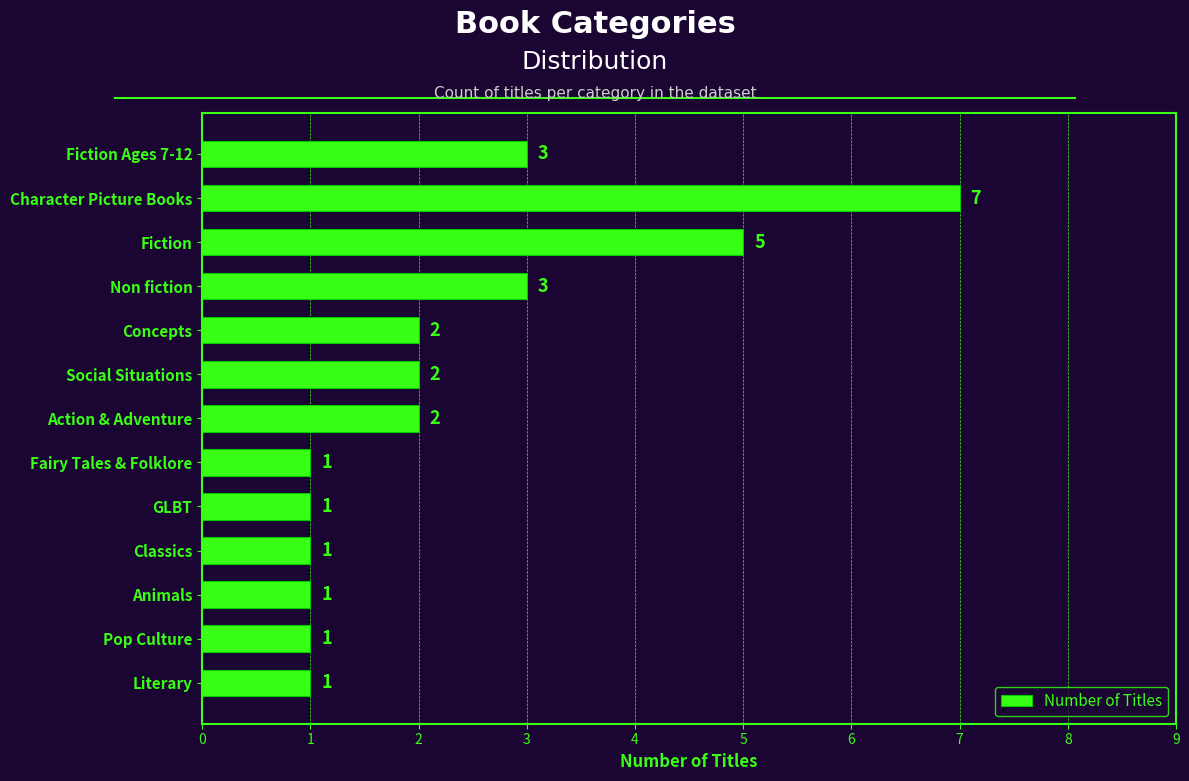

What is the difference between the second highest and minimum values?

4